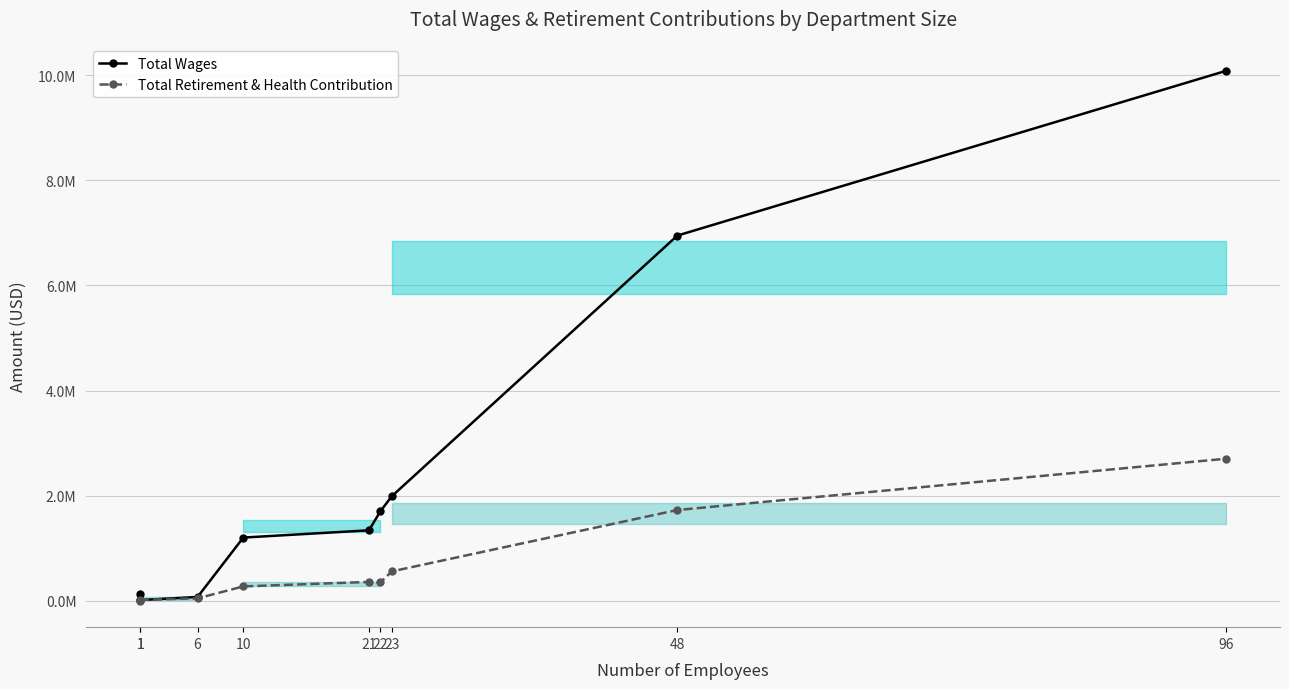

Reading left to right, what are all the values shown in this chart?

Total Wages: 122666	16470	75321	1204310	1342583	1703472	1990443	6948042	10078725
Total Retirement & Health Contribution: 4292	19583	48150	275746	361064	351628	561134	1728686	2703683